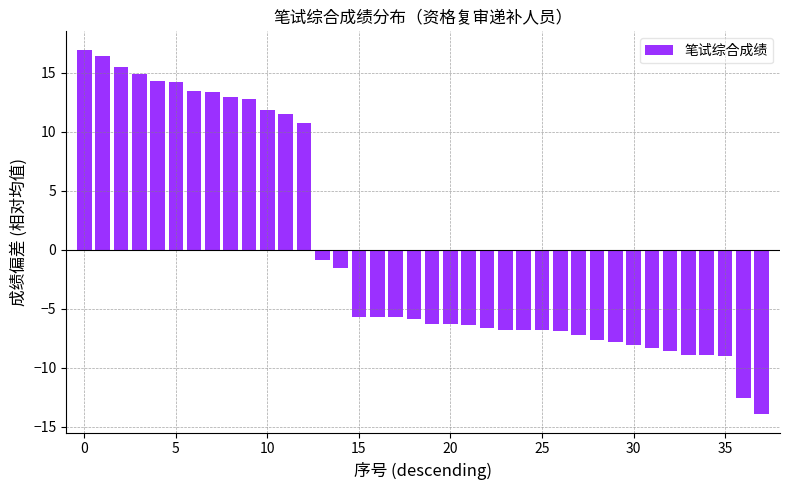

How many bars are there in total?

38